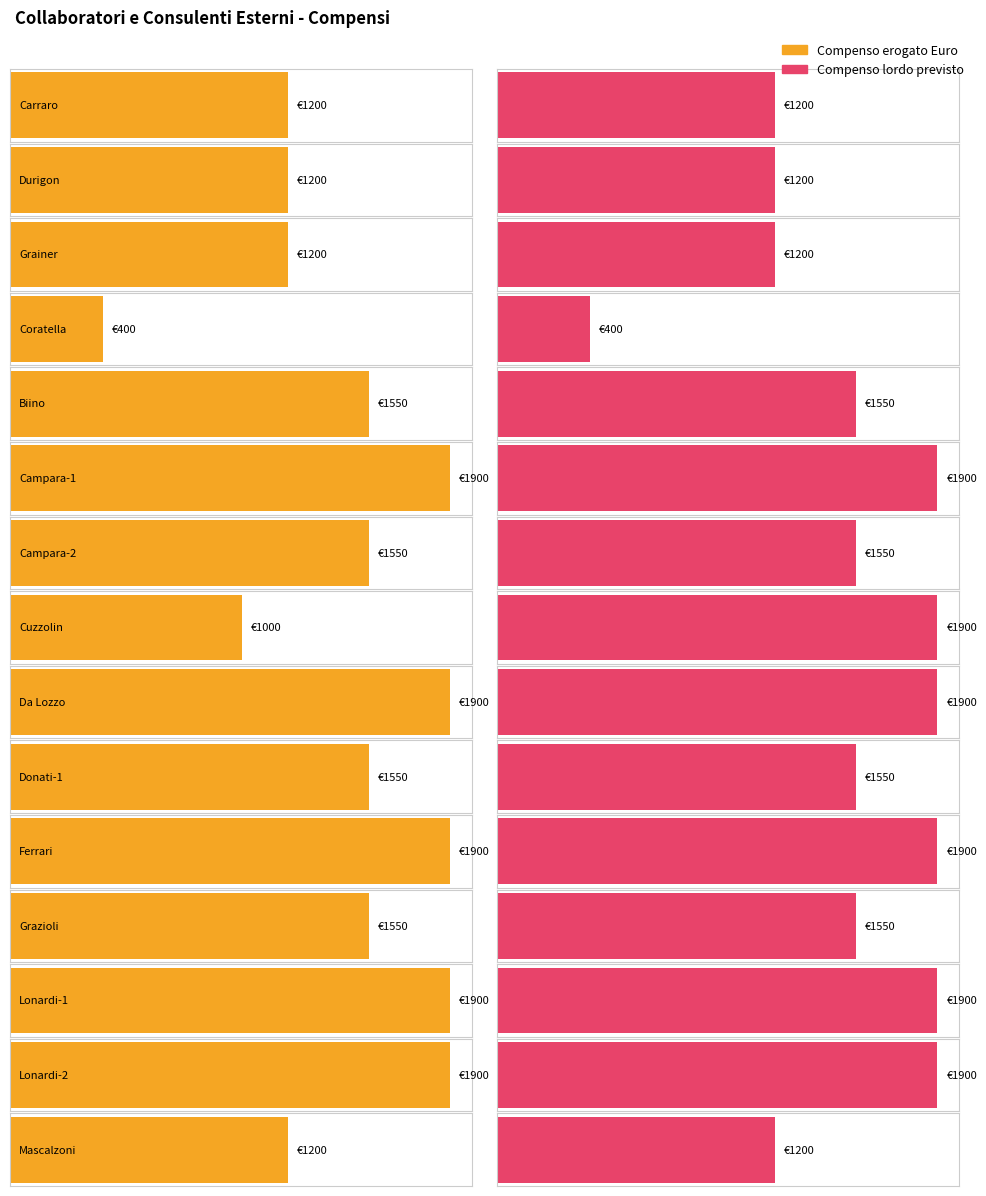

What is the label of the 25th bar from the right?

Campara-1